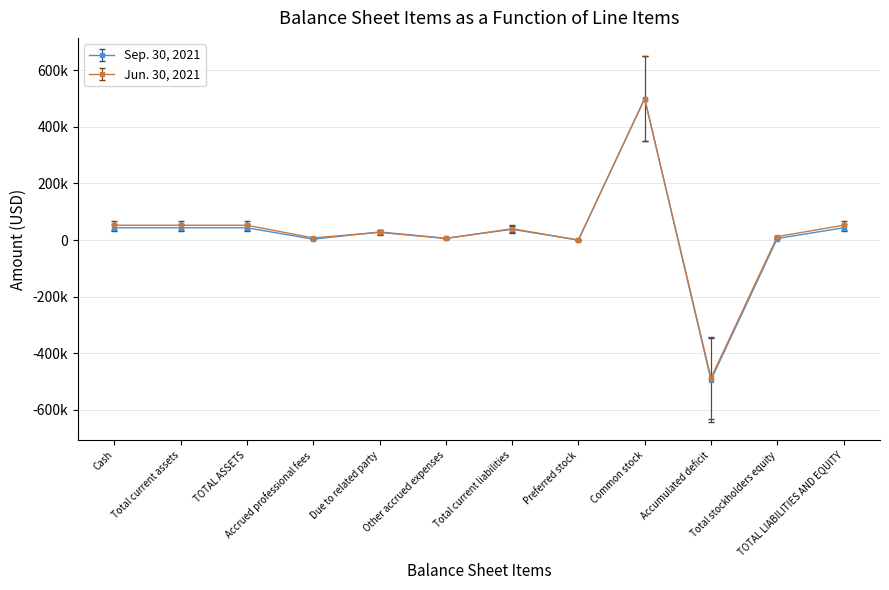

Which series has the largest total across all categories?

Jun. 30, 2021